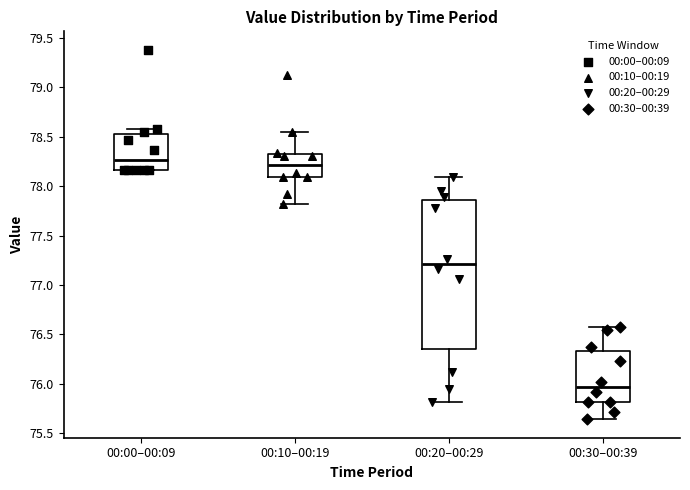

Where does the upper whisker of the box for 00:20–00:29 end on the y-axis? The values are not printed on the chart, so give them approximately, as read against the axis.

78.10